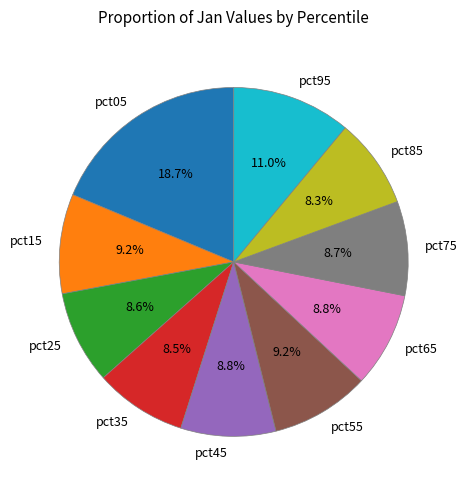

To the nearest percent, what is the average slice percentage?

10%